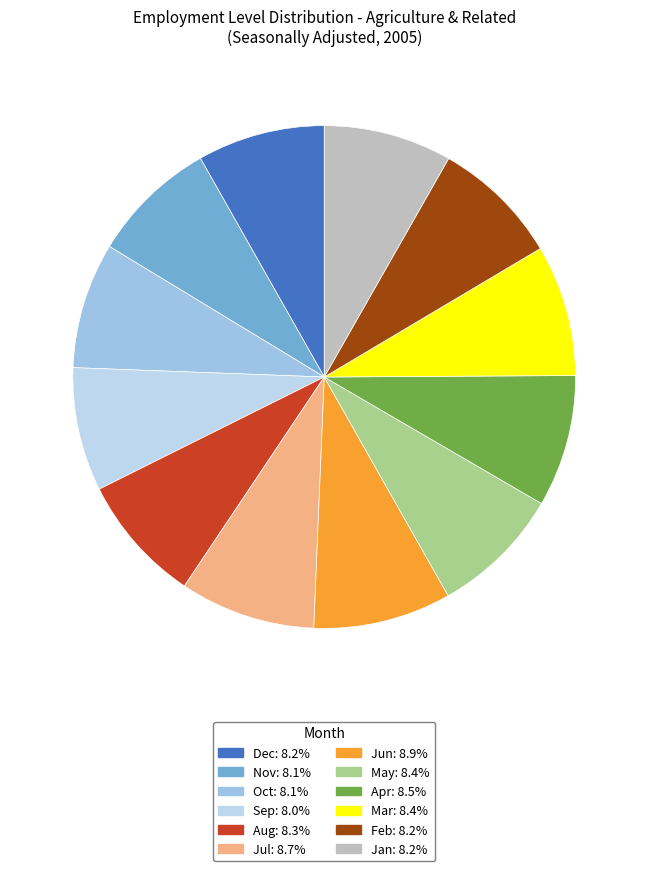

Is there a majority slice in this chart?

No